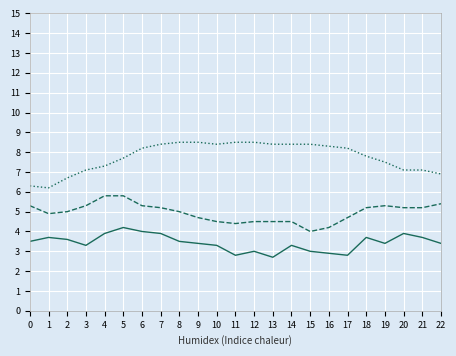

Reading left to right, extract all data points from this chart.

Temperatura (ºC): 21.7	21.6	20.6	19.9	19.1	18.2	17.3	16.4	16.4	16.2	16.3	16.6	16.5	16.7	16.9	17.2	17.4	17.4	18.3	19.5	20.2	20.8	20.9
Velocitat del vent (km/h): 3.5	3.7	3.6	3.3	3.9	4.2	4.0	3.9	3.5	3.4	3.3	2.8	3.0	2.7	3.3	3.0	2.9	2.8	3.7	3.4	3.9	3.7	3.4
Ratxa (km/h): 5.3	4.9	5.0	5.3	5.8	5.8	5.3	5.2	5.0	4.7	4.5	4.4	4.5	4.5	4.5	4.0	4.2	4.7	5.2	5.3	5.2	5.2	5.4
Humitat (%): 6.3	6.2	6.7	7.1	7.3	7.7	8.2	8.4	8.5	8.5	8.4	8.5	8.5	8.4	8.4	8.4	8.3	8.2	7.8	7.5	7.1	7.1	6.9